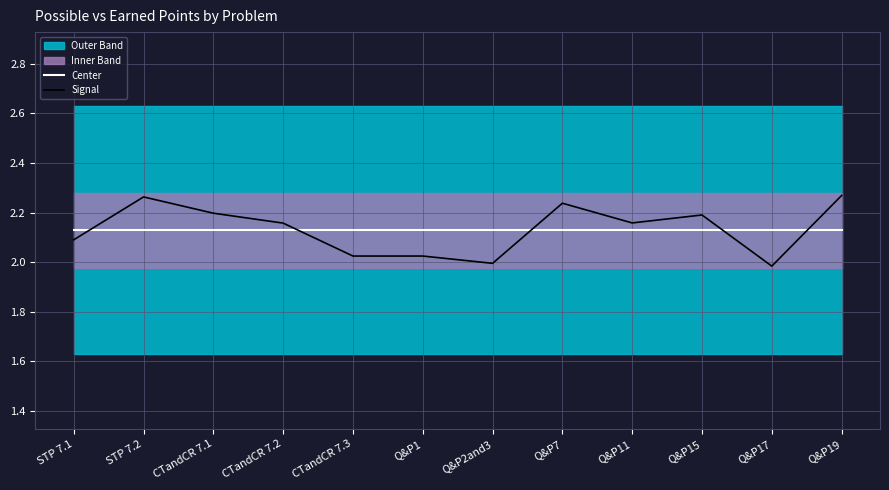

What is the difference between the Signal values at STP 7.1 and Q&P19?

0.2